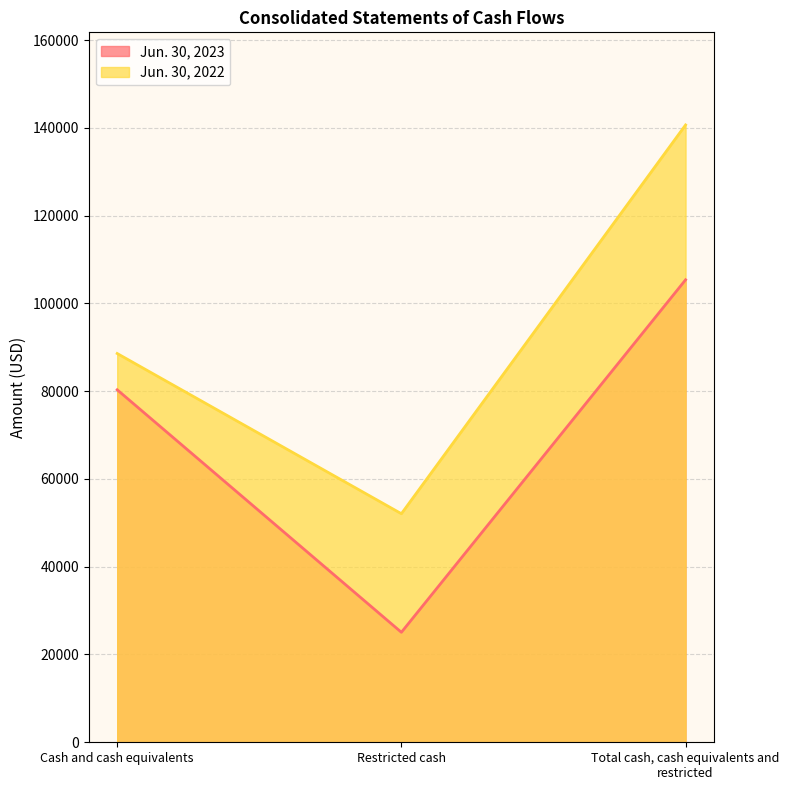

How many lines are shown in the chart?

2